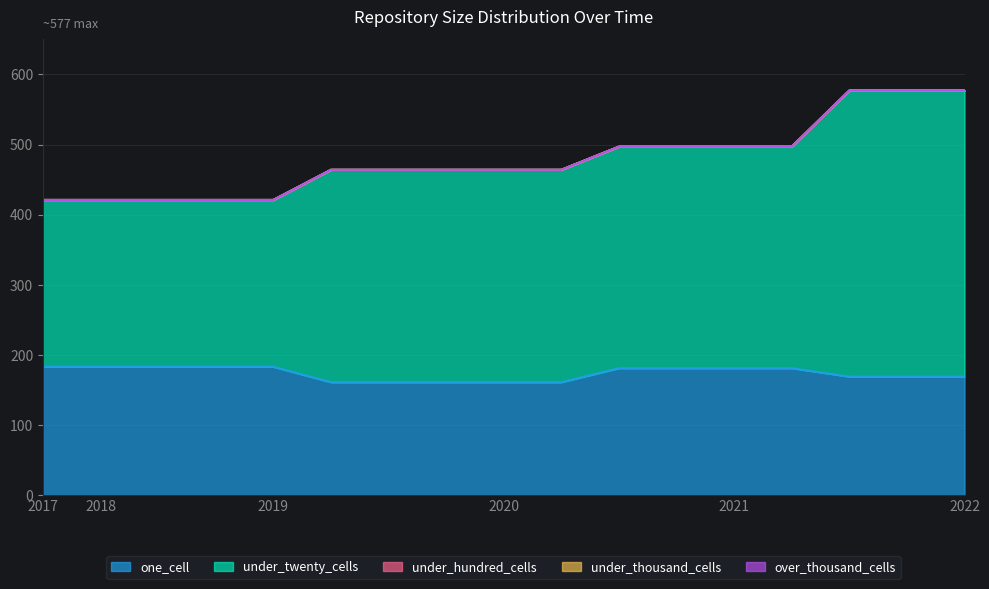

True or false: under_thousand_cells and one_cell cross at least once.

False